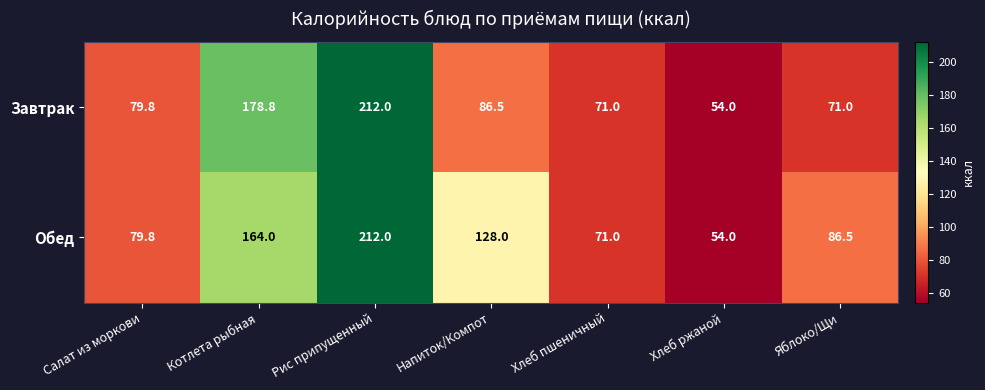

Which series changed the most between Котлета рыбная and Яблоко/Щи?

Завтрак